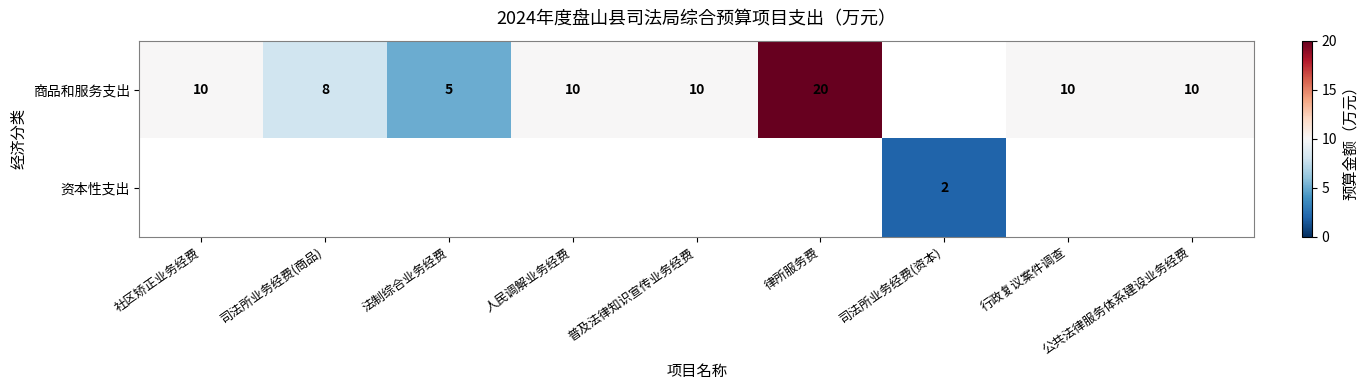

Is it true that 商品和服务支出 equals 8 at 司法所业务经费(商品)?

True